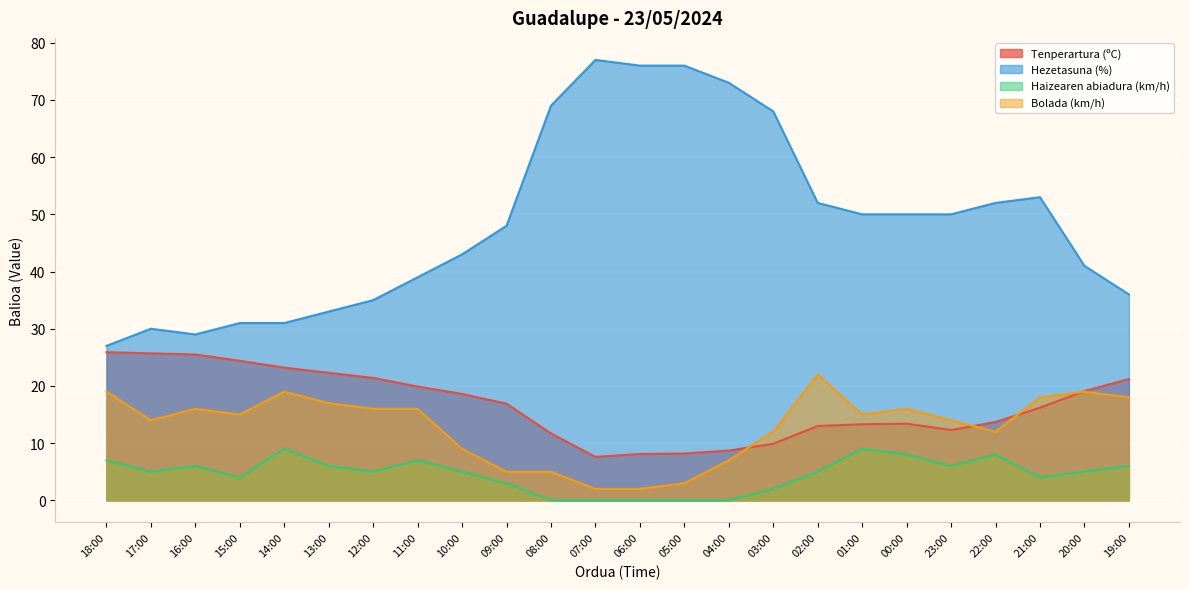

The value of Haizearen abiadura (km/h) at 18:00 is 11.1. True or false?

False